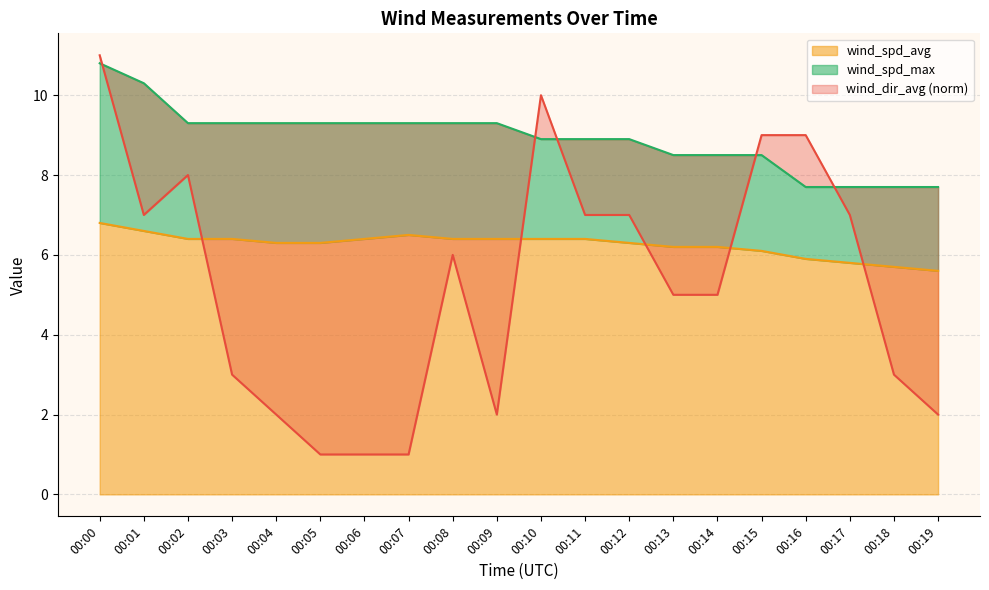

Read the wind_spd_avg value at 00:10.

6.4